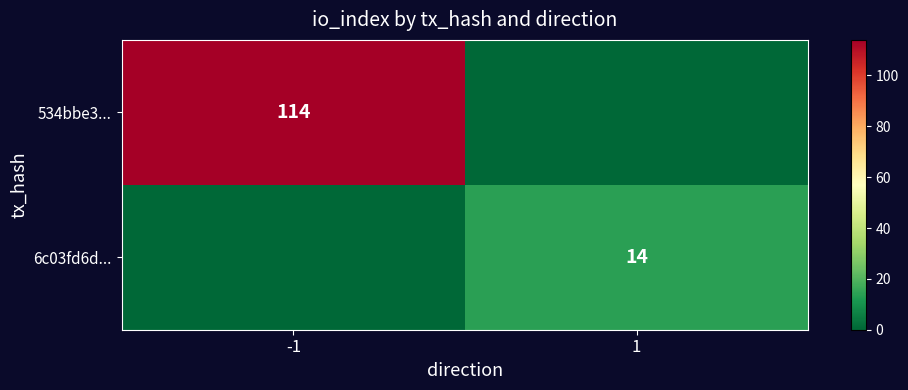

Is it true that 6c03fd6d... equals 22 at 1?

False